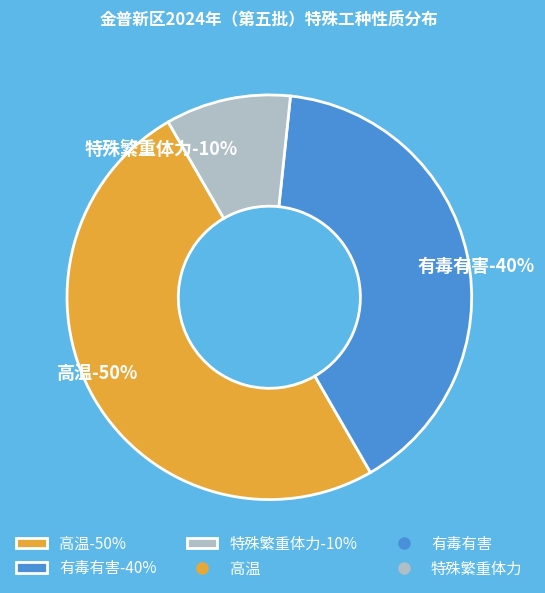

Does 有毒有害 account for over 50% of the chart?

No